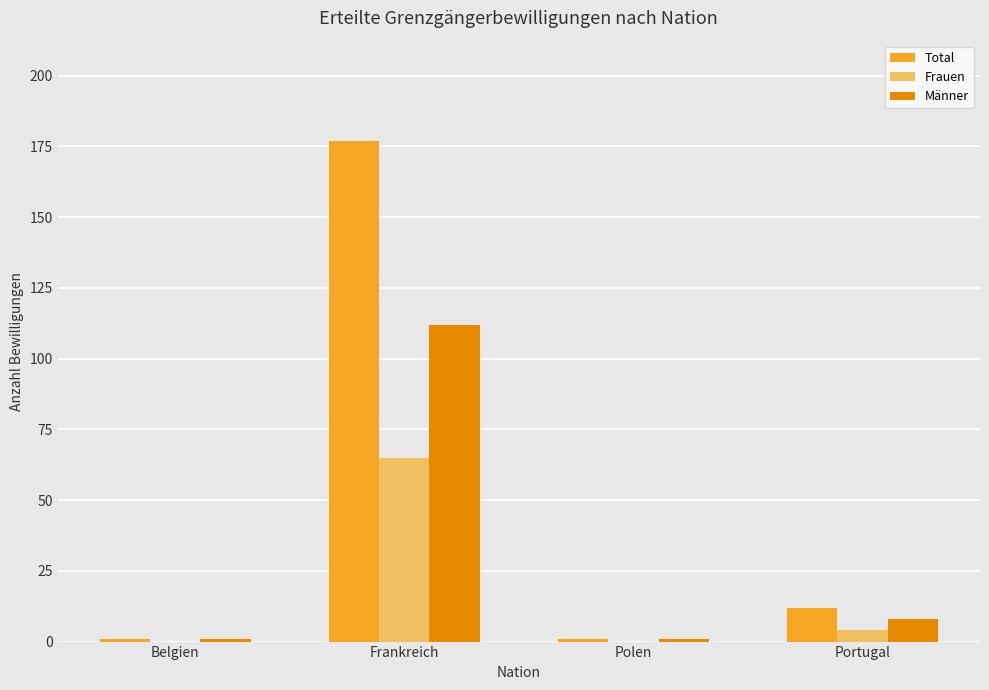

What is the sum of all Total values?

191